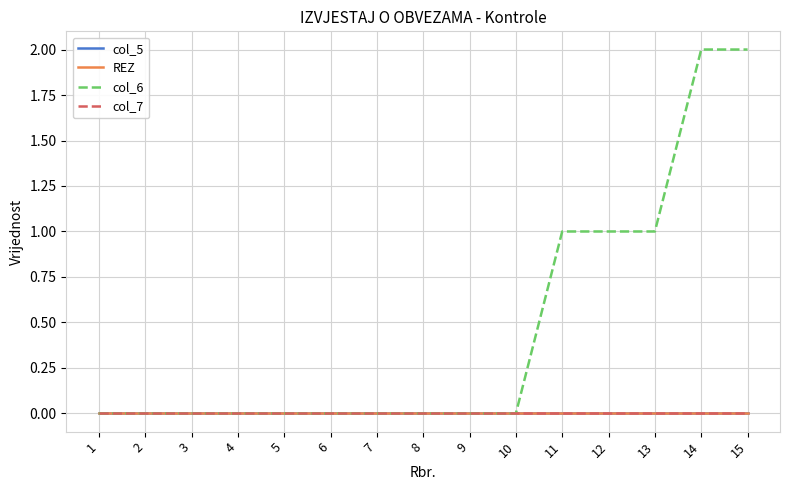

True or false: REZ and col_6 intersect in this chart.

False